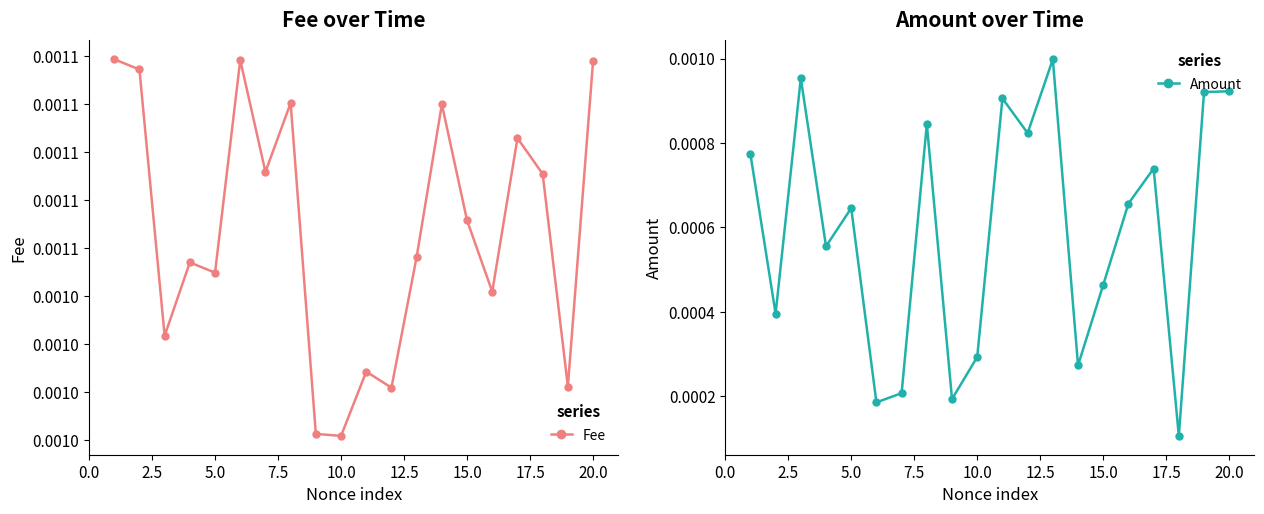

The value of Amount at 12.5 is 0.0. True or false?

False